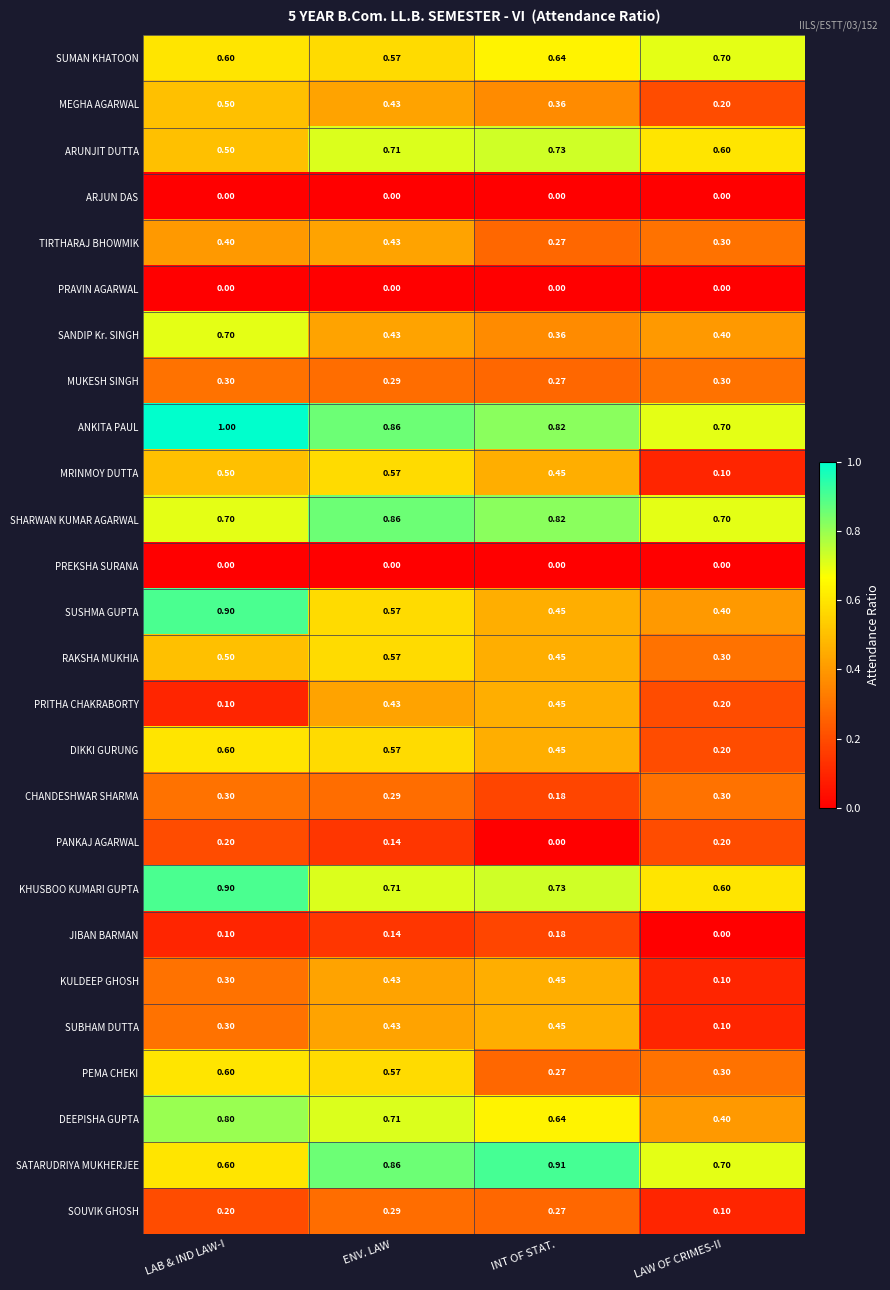

Is the value of SUMAN KHATOON at INT OF STAT. greater than the value of PREKSHA SURANA at ENV. LAW?

Yes